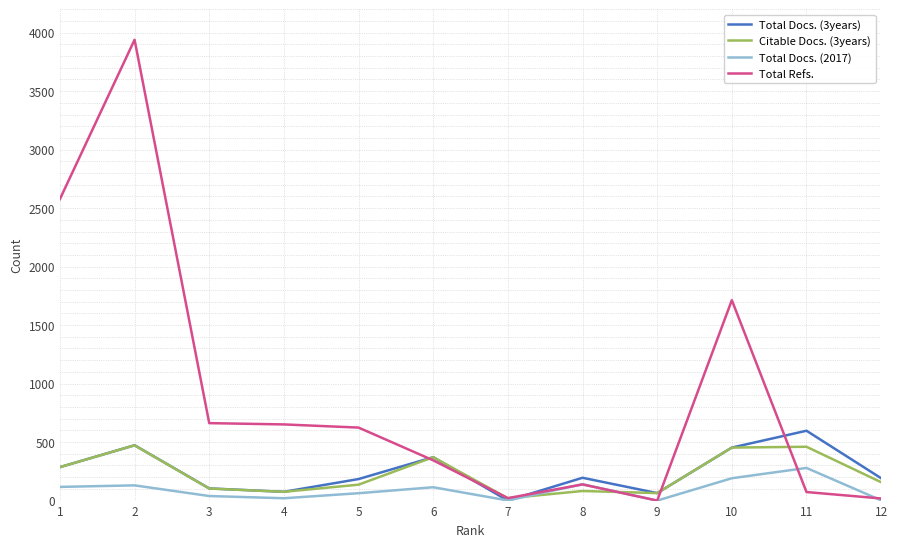

True or false: Total Docs. (2017) has more than 0 interior local peaks.

True